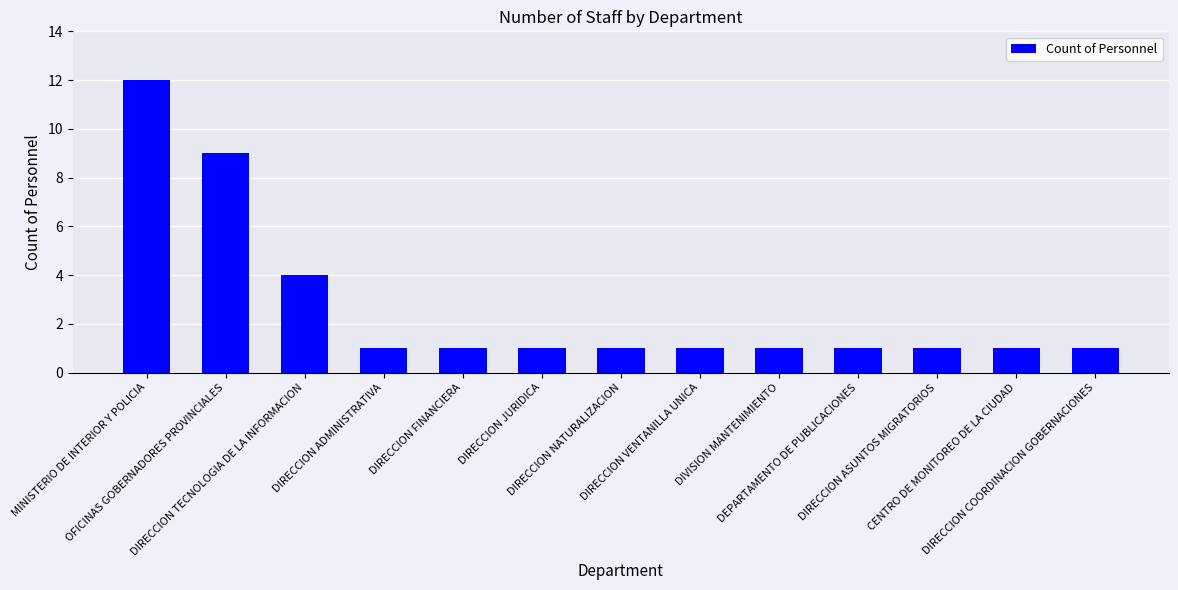

Reading left to right, what are all the values shown in this chart?

12	9	4	1	1	1	1	1	1	1	1	1	1